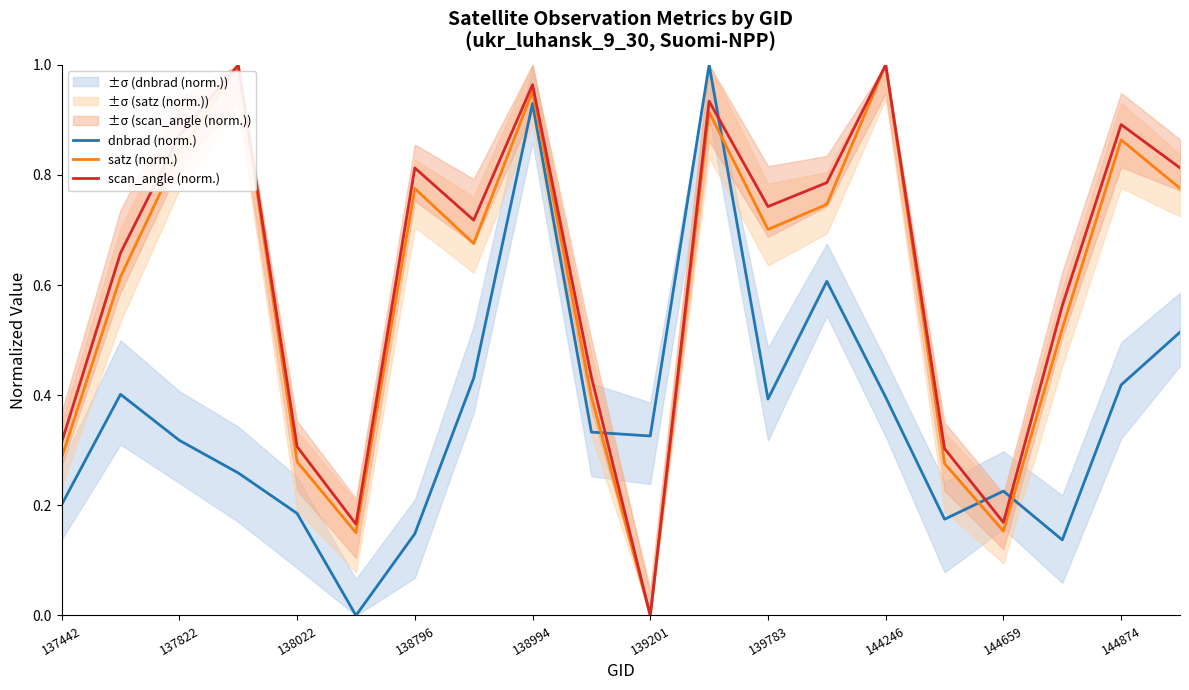

Which series ends up on top after the final intersection of scan_angle (norm.) and dnbrad (norm.)?

scan_angle (norm.)